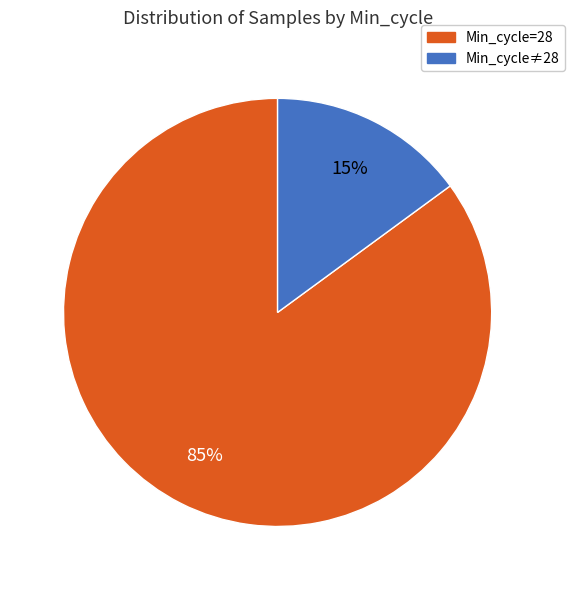

Which slice is the largest?

Min_cycle=28